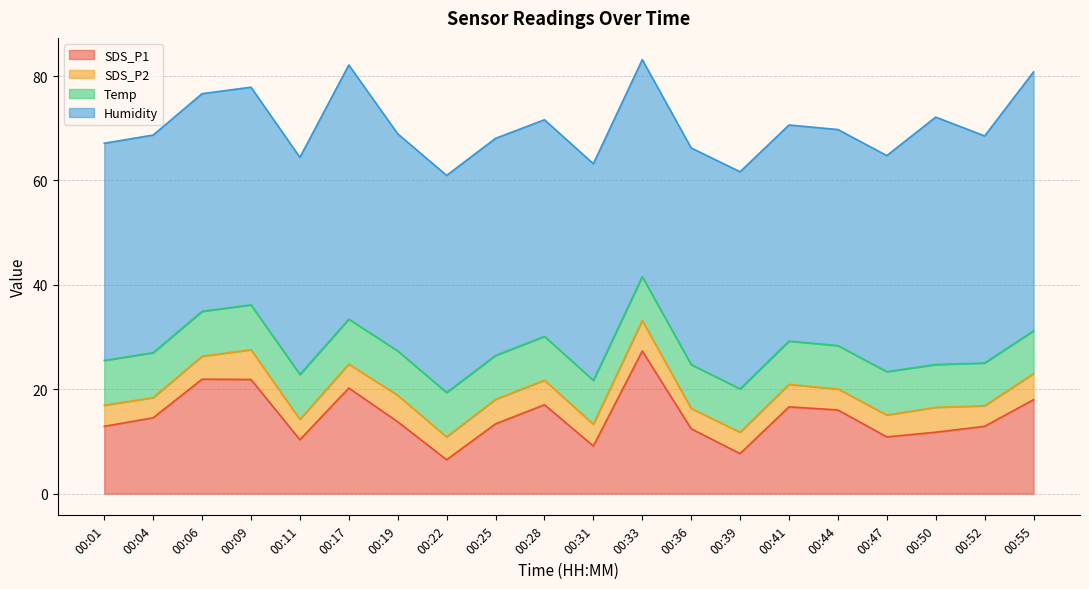

At which label is SDS_P2 closest to 4?

00:01